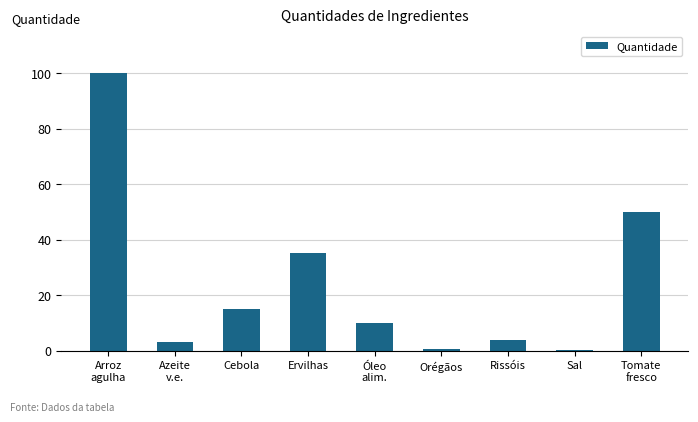

What is the sum of all values?

217.7